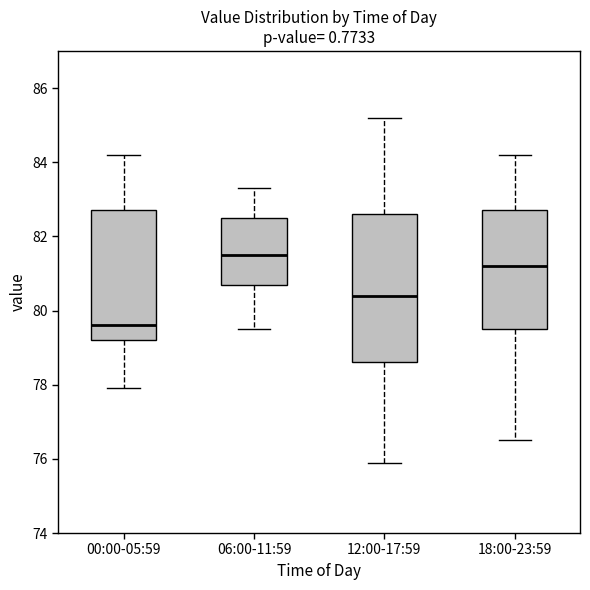

Comparing the boxes themselves (not the whiskers), which one is the tallest?

12:00-17:59